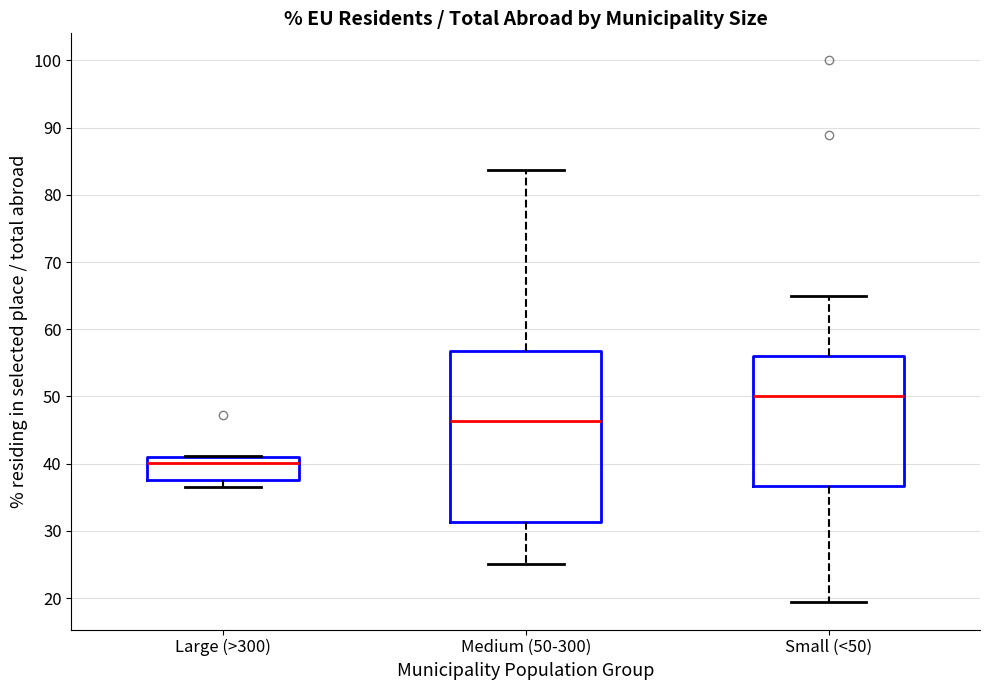

Which box is the tallest, from its lower edge to its upper edge?

Medium (50-300)